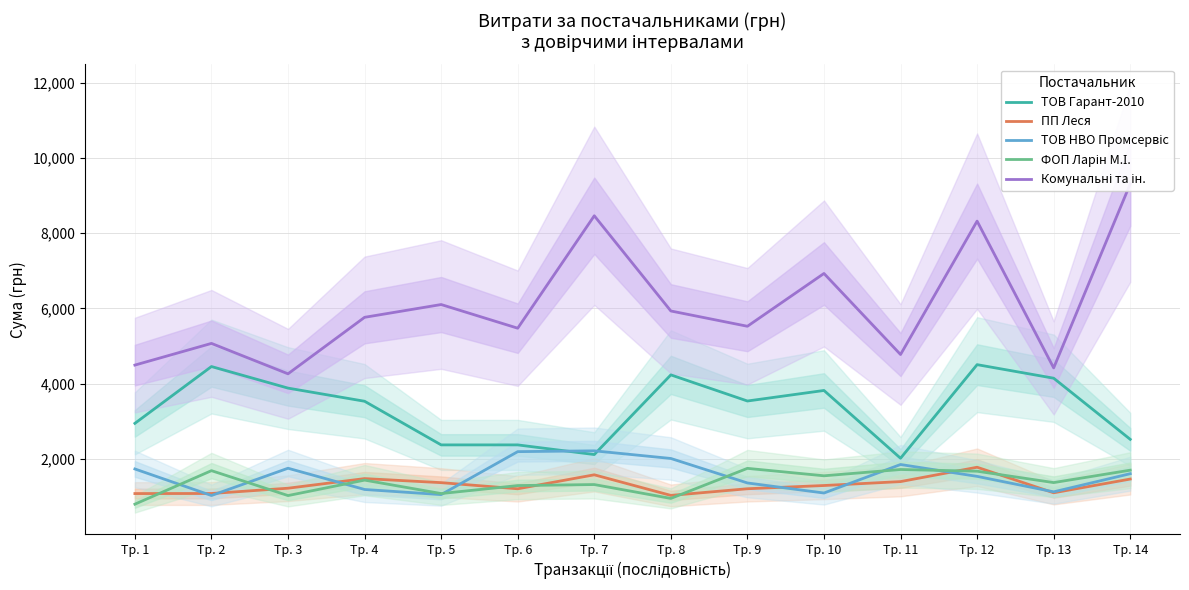

In ТОВ НВО Промсервіс, how many points are lower than both neighbors (excluding endpoints)?

4